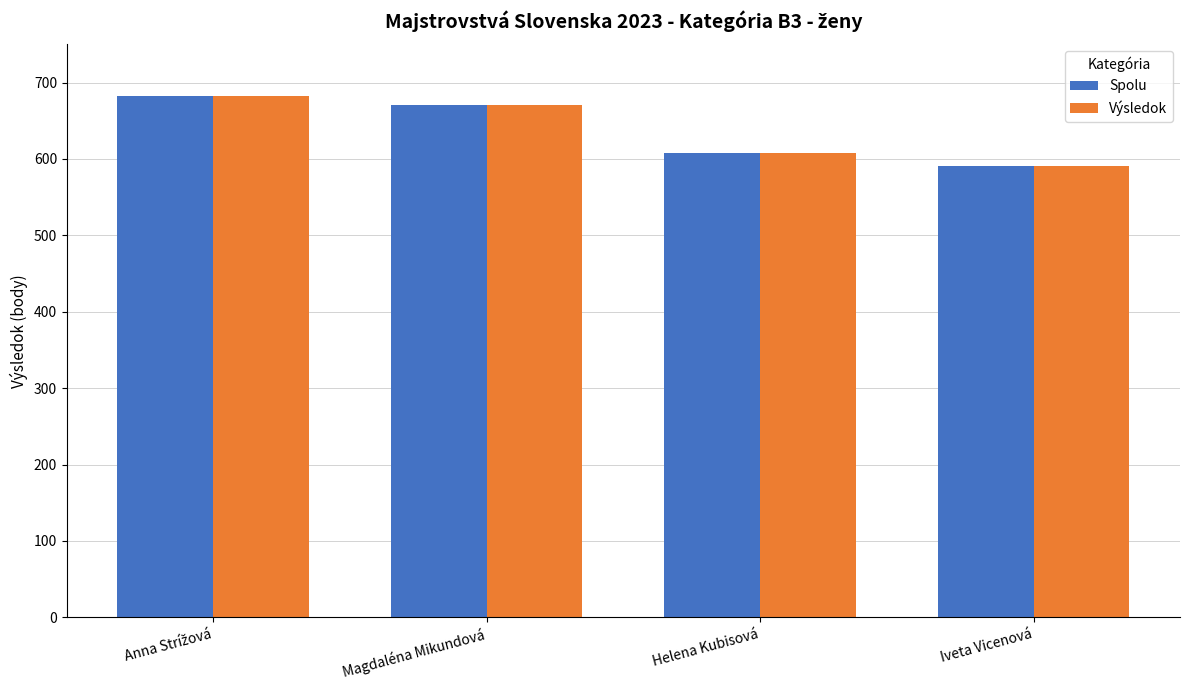

What is the difference between the maximum and minimum values in the Spolu series?

91